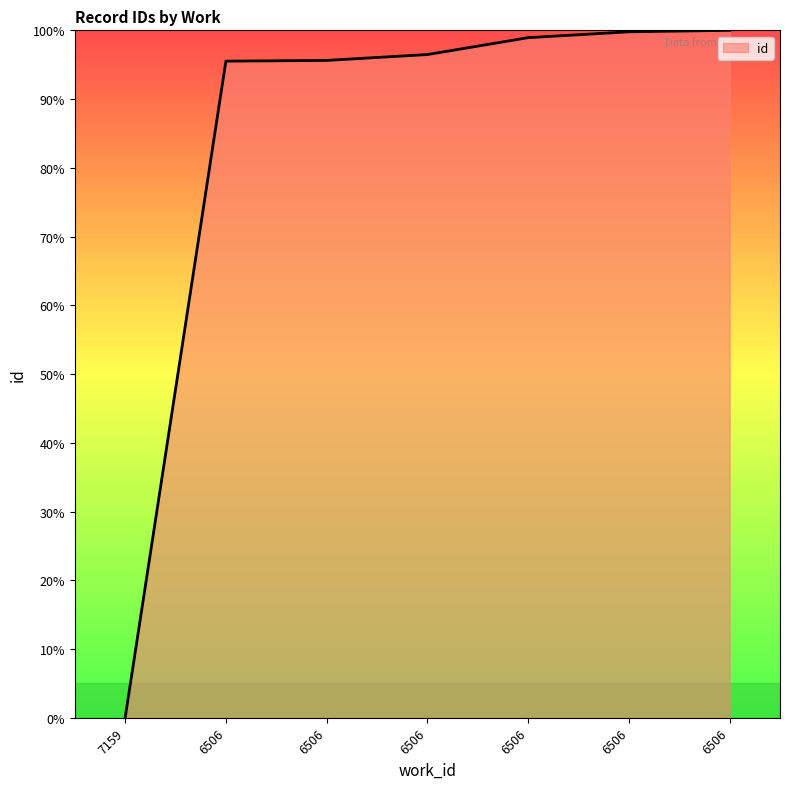

True or false: the data has more than 2 interior local peaks.

False